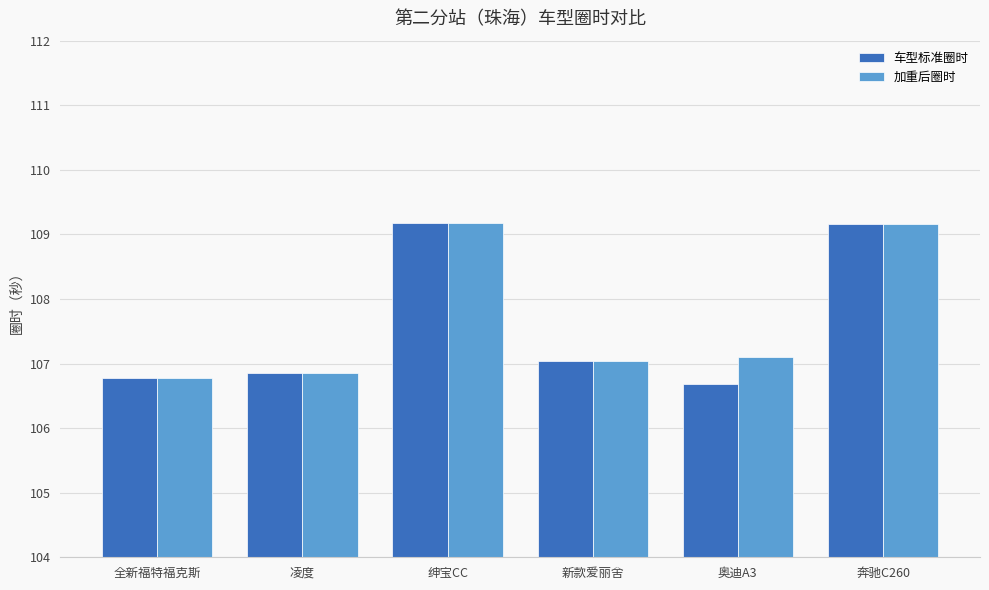

What is the value of the 加重后圈时 bar at the 2nd from the left?

106.9